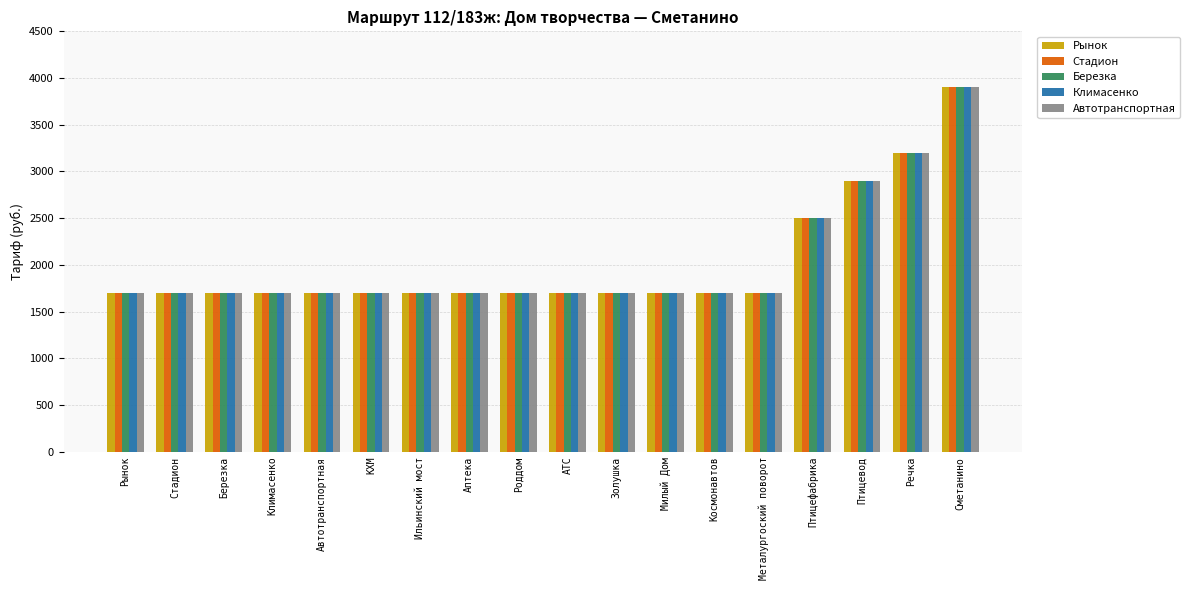

What is the minimum value shown in the chart?

1700